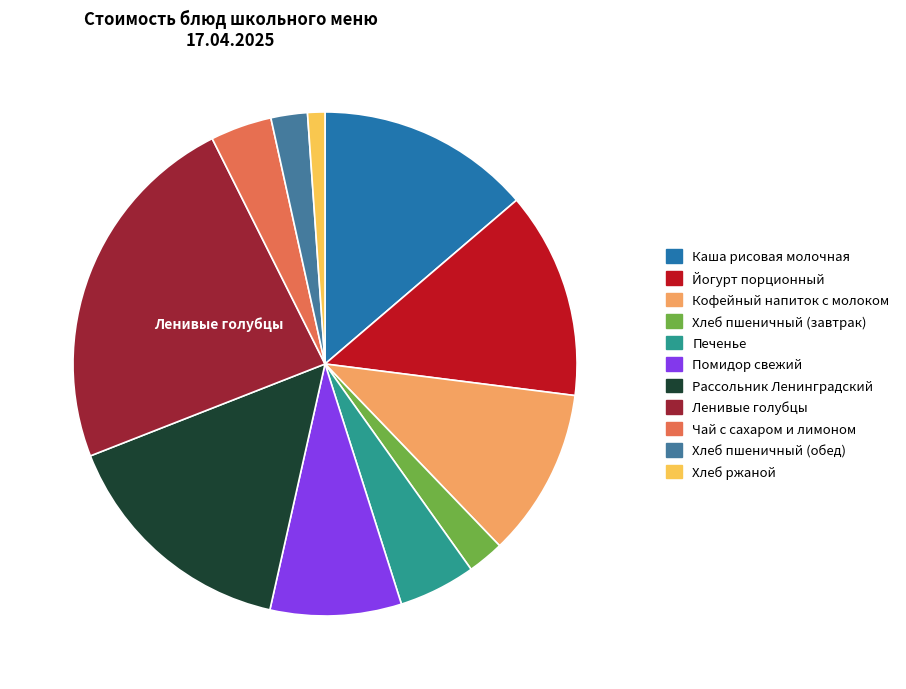

How many segments does this pie chart have?

11